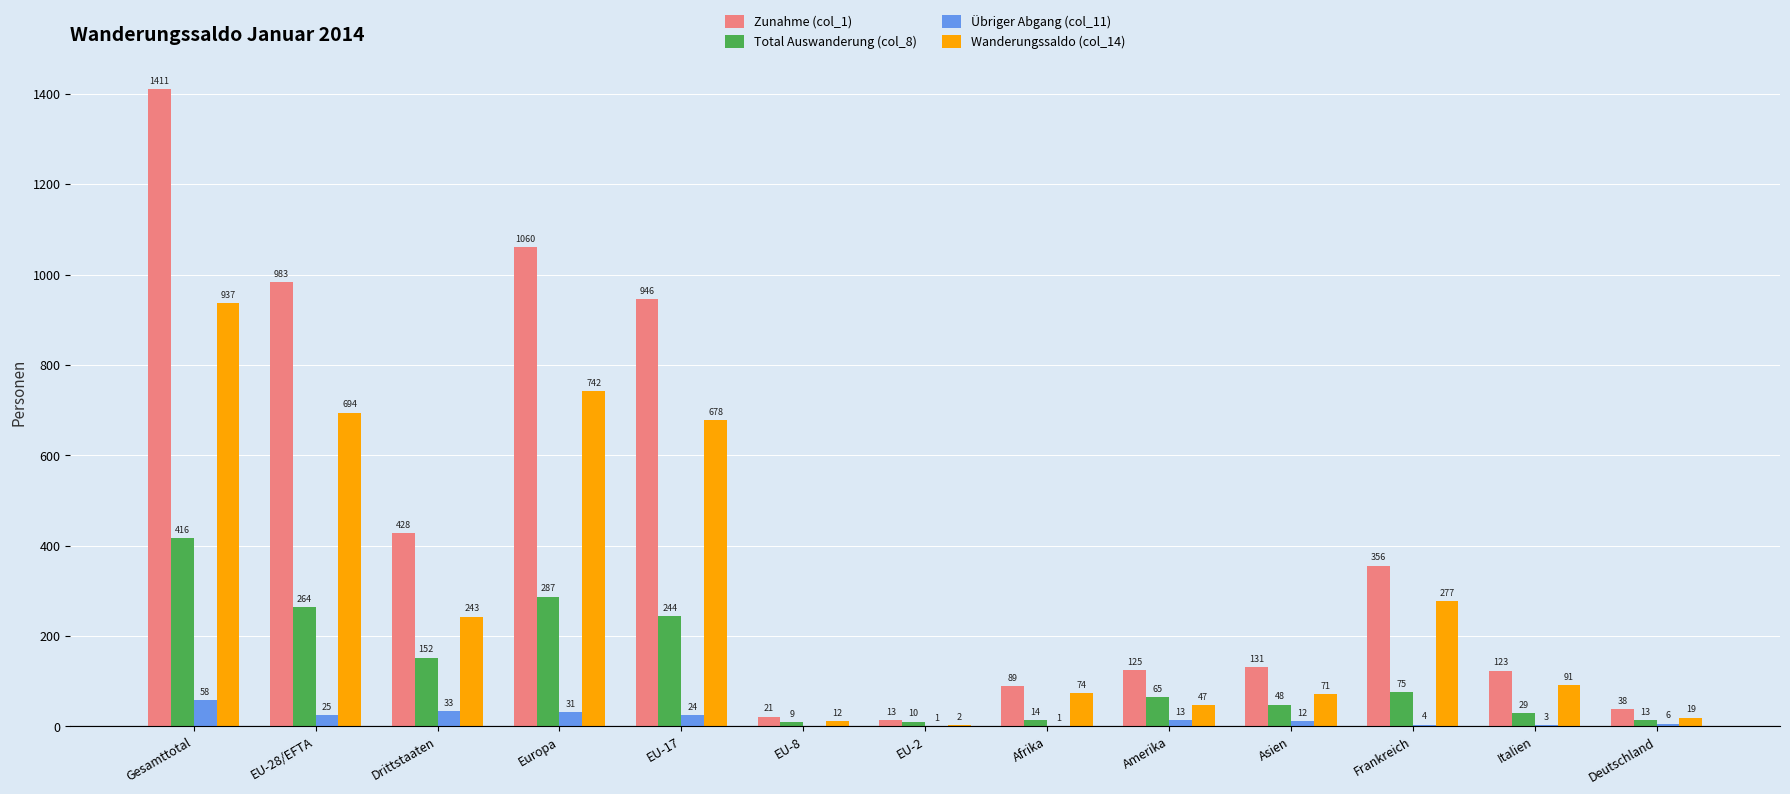

Is the value of Wanderungssaldo (col_14) at Italien greater than the value of Übriger Abgang (col_11) at Italien?

Yes